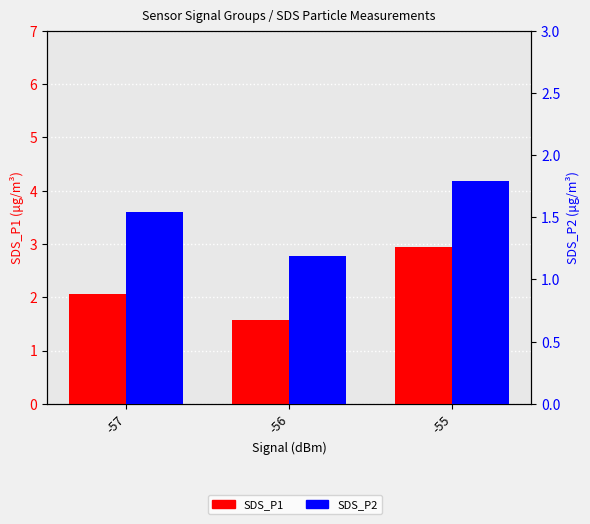

Rank the series by their average value, from highest to lowest.

SDS_P1, SDS_P2